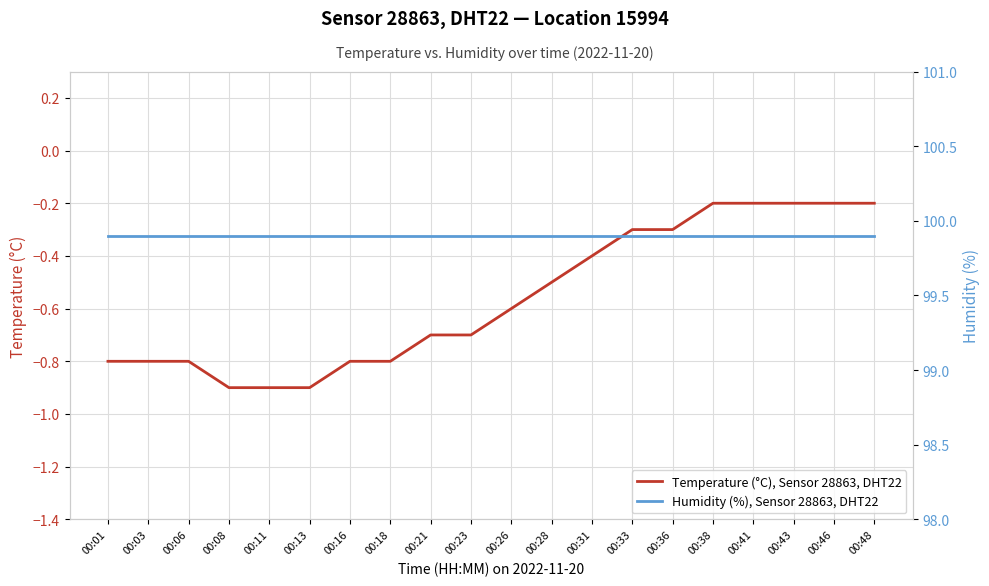

True or false: Humidity (%), Sensor 28863, DHT22 and Temperature (°C), Sensor 28863, DHT22 cross at least once.

False